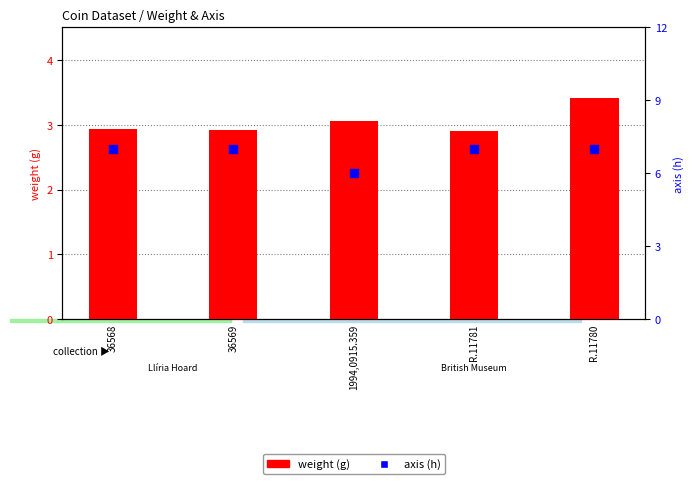

At which category is the sum across all series the highest?

R.11780